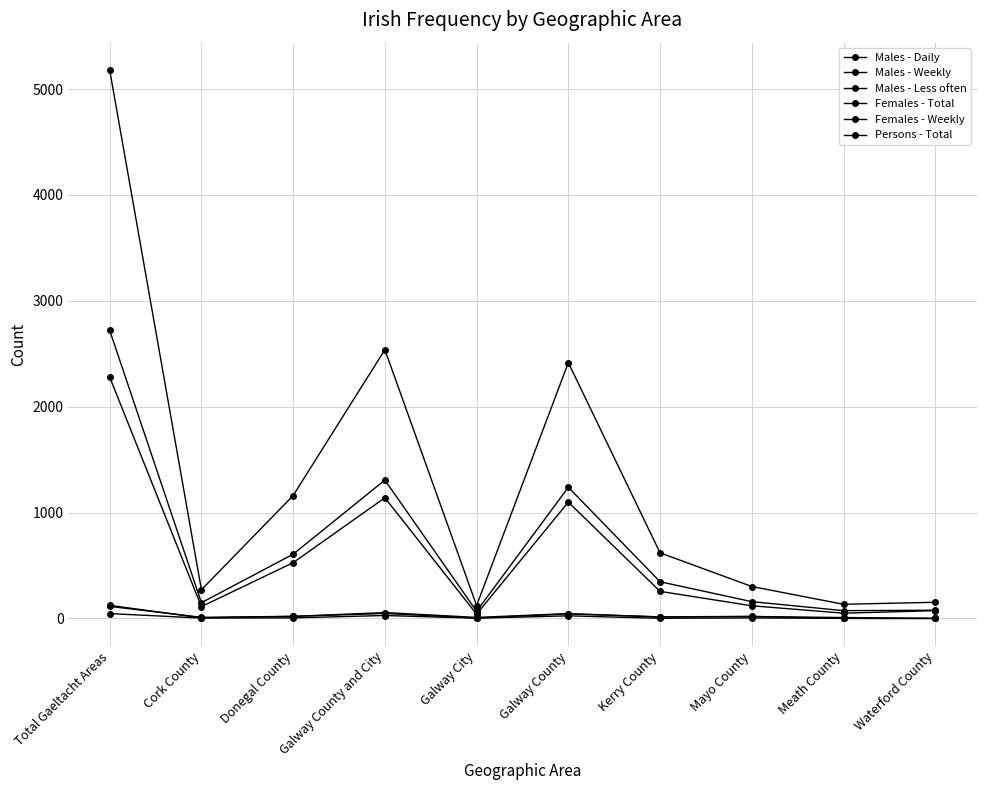

What is the label of the 2nd point from the left?

Cork County